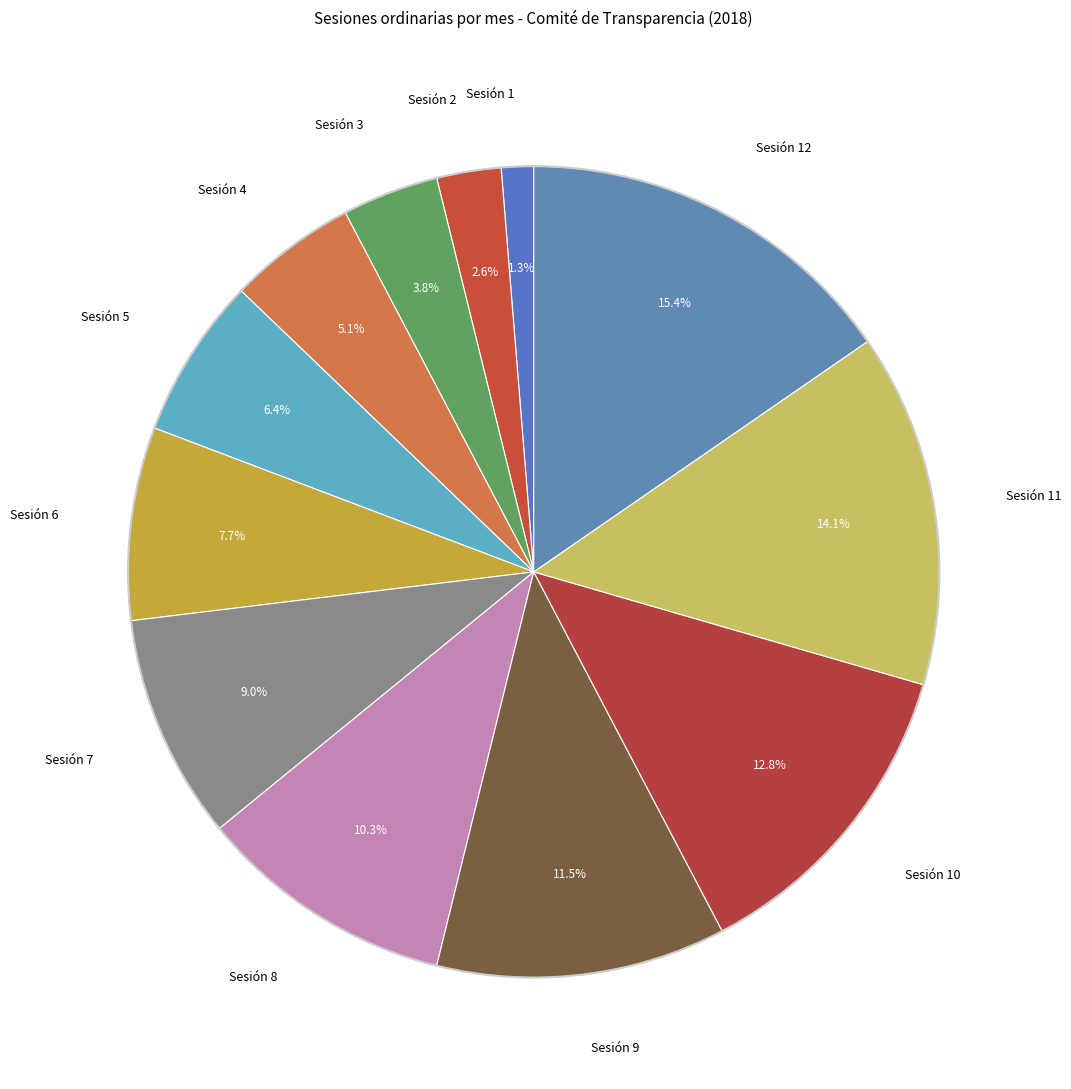

Which category has the smallest portion of the pie?

Sesión 1